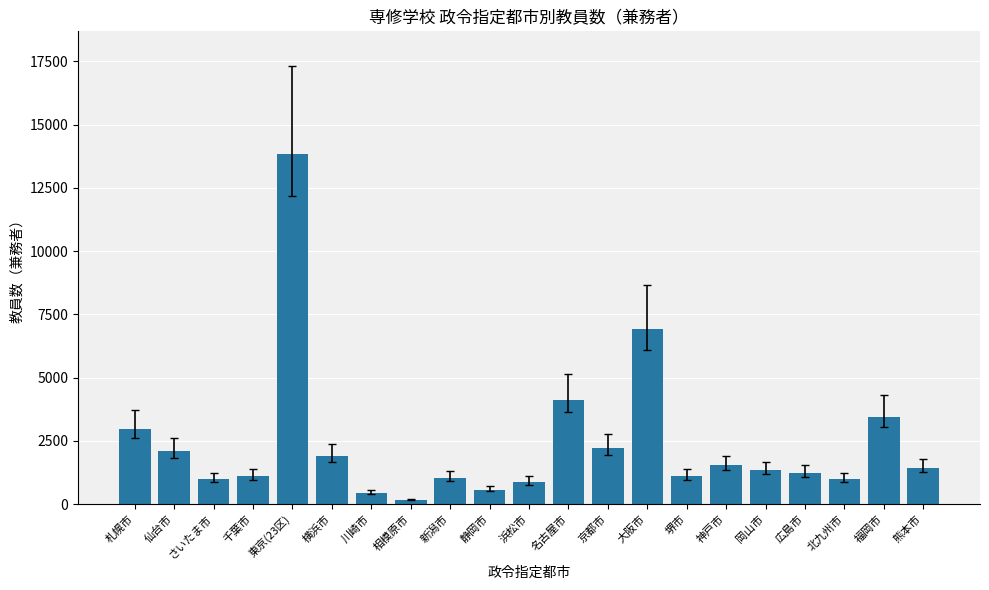

What is the sum of all values?

50391